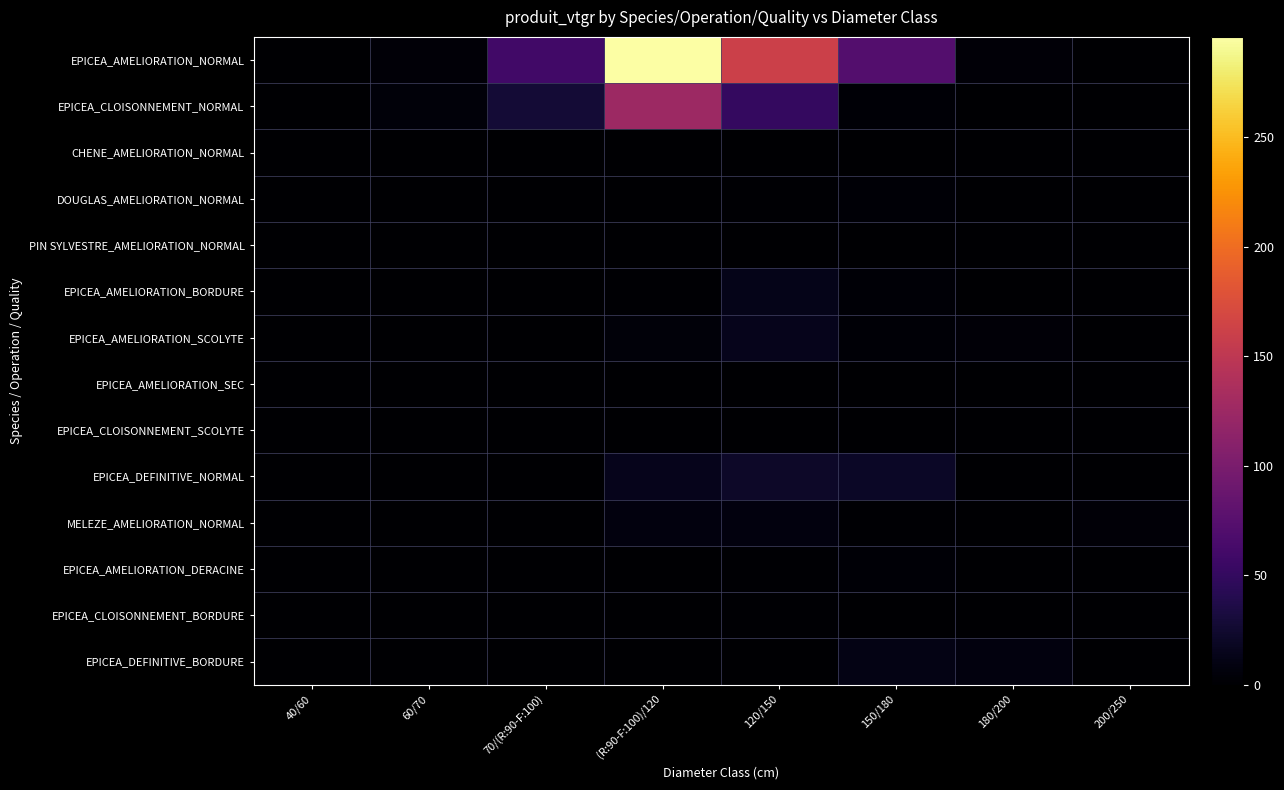

How many distinct data groups are displayed?

14